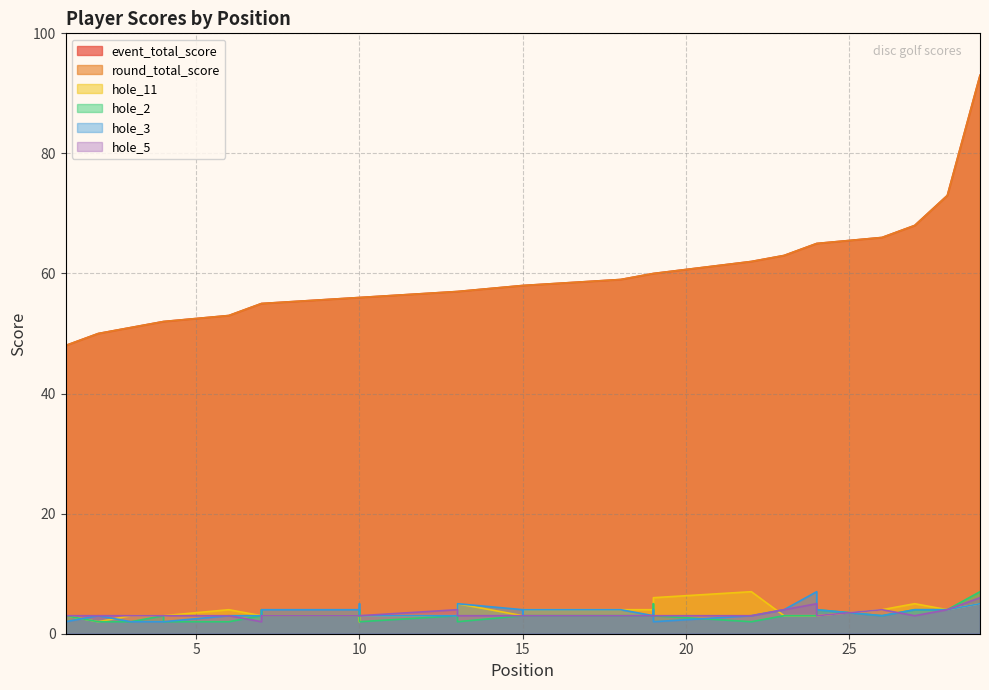

How many lines are shown in the chart?

6